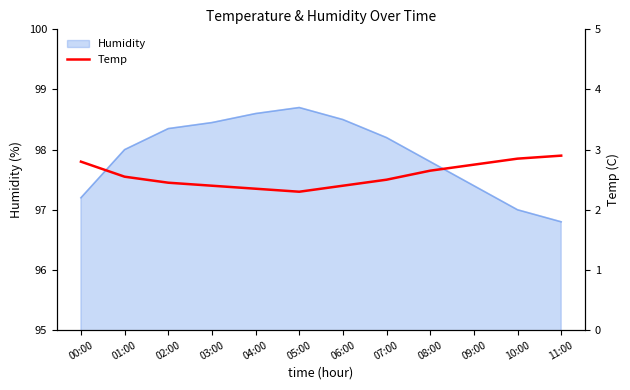

Reading left to right, list all the values displayed in this chart.

00:00=2.8	01:00=2.5	02:00=2.5	03:00=2.4	04:00=2.4	05:00=2.3	06:00=2.4	07:00=2.5	08:00=2.6	09:00=2.8	10:00=2.9	11:00=2.9